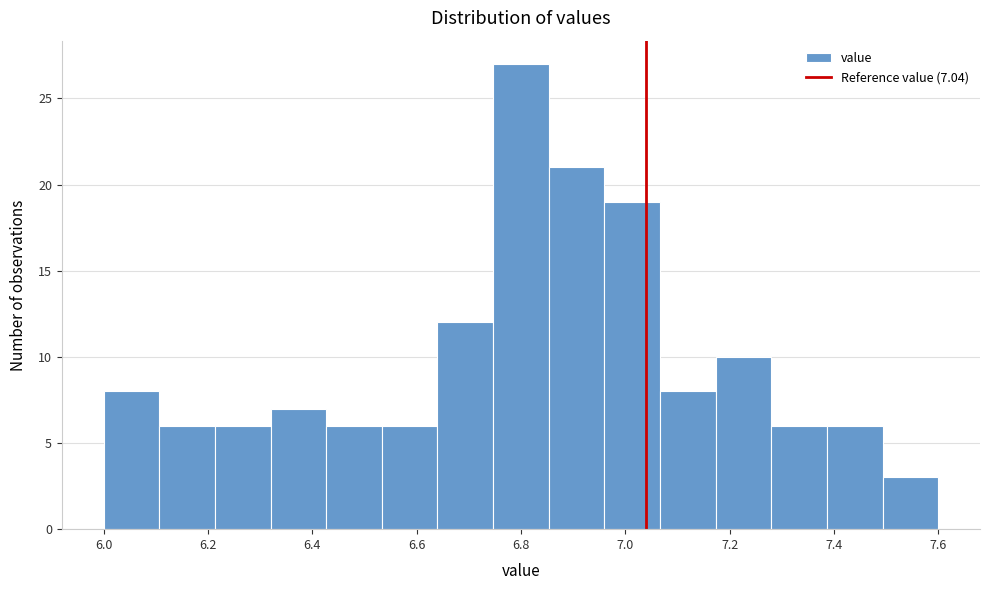

Over which range of the x-axis is the bar tallest?

6.74 to 6.86